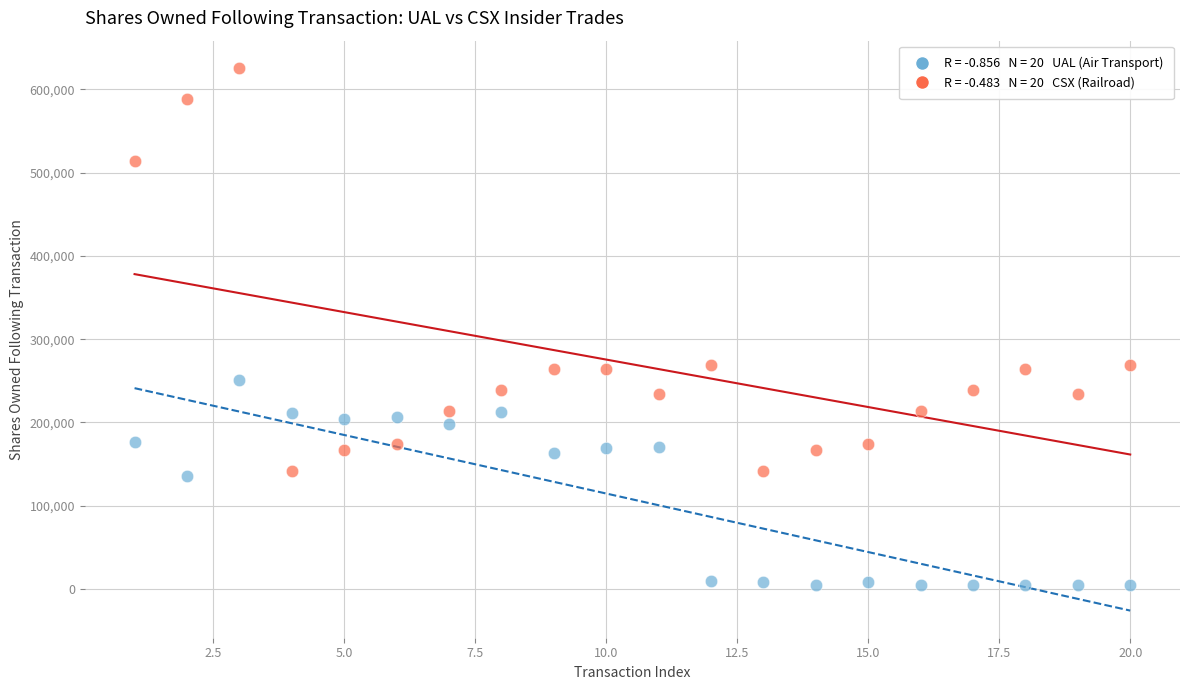

Across all data points, what is the range of X values (max minus min)?

19